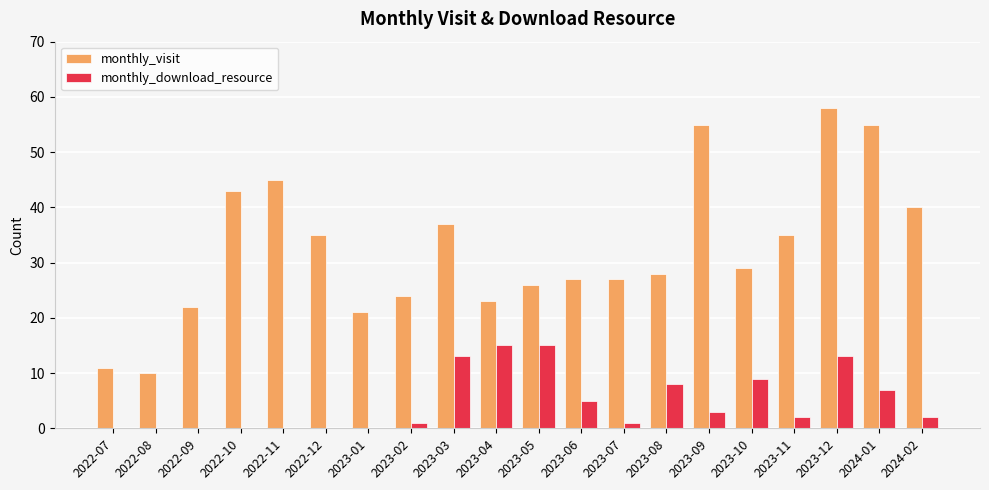

How many groups of bars are there?

20